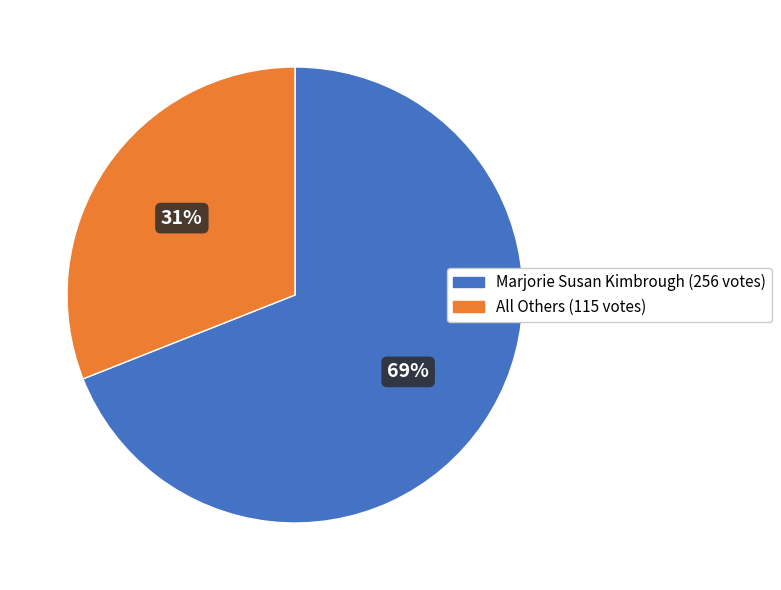

To the nearest percent, what is the difference between the Marjorie Susan Kimbrough (256 votes) and All Others (115 votes) slice percentages?

38%